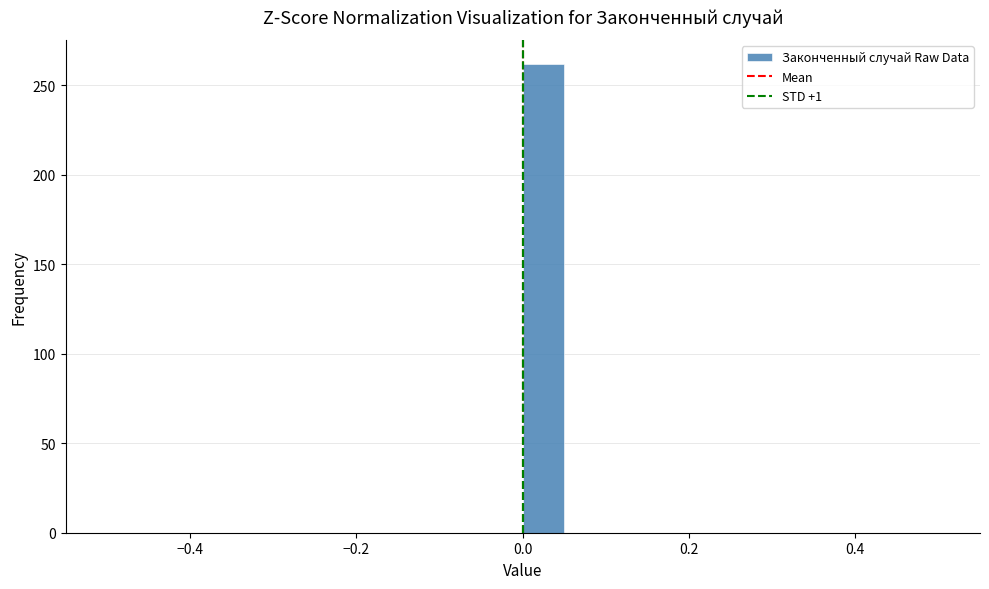

Read against the x-axis, roughly where is the centre of the tallest bar?

0.02